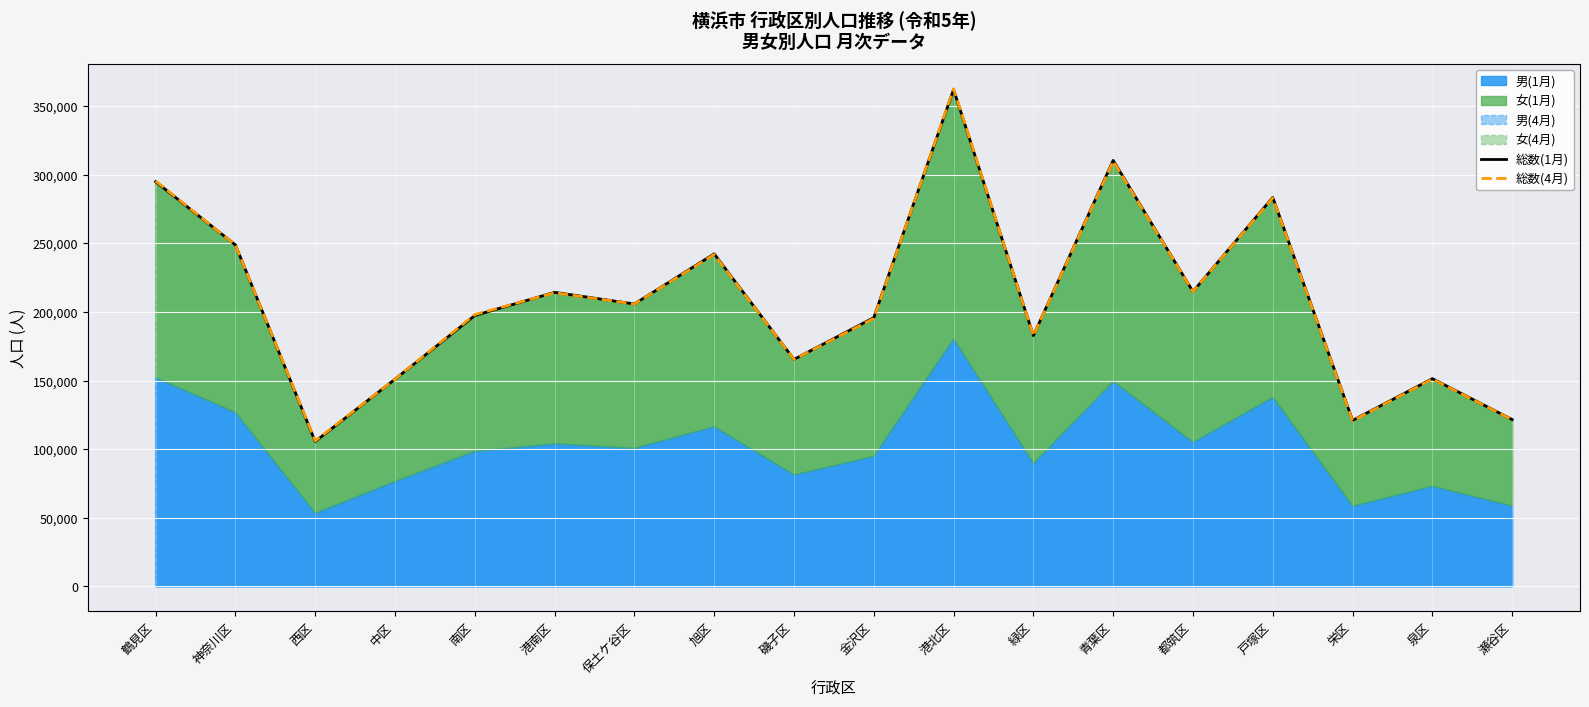

Where is the first local maximum for 総数(1月)?

港南区